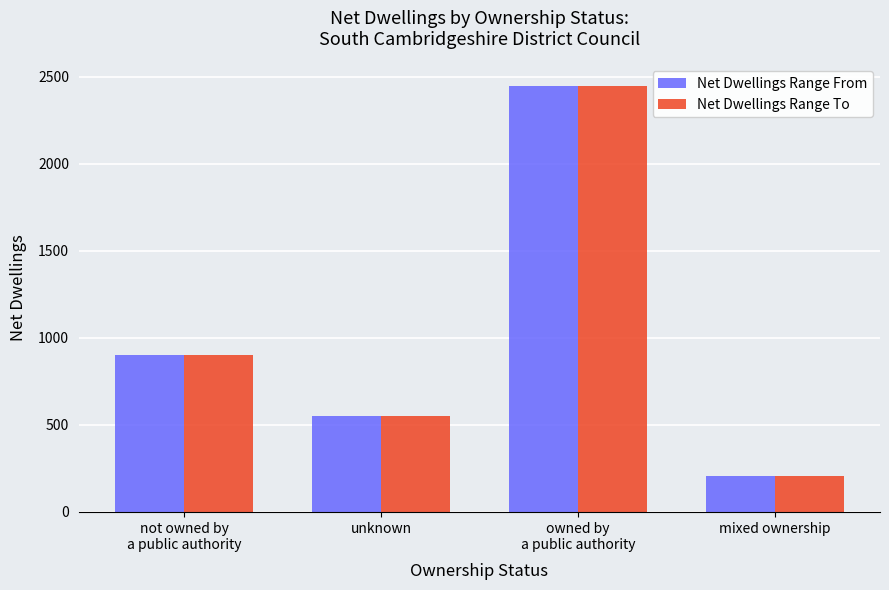

What is the smallest value displayed?

206